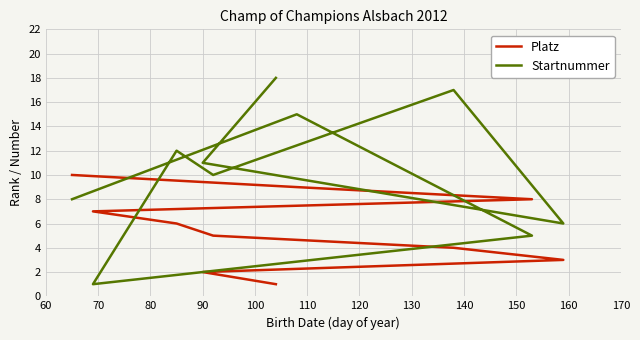

What is the maximum value for Platz?

10